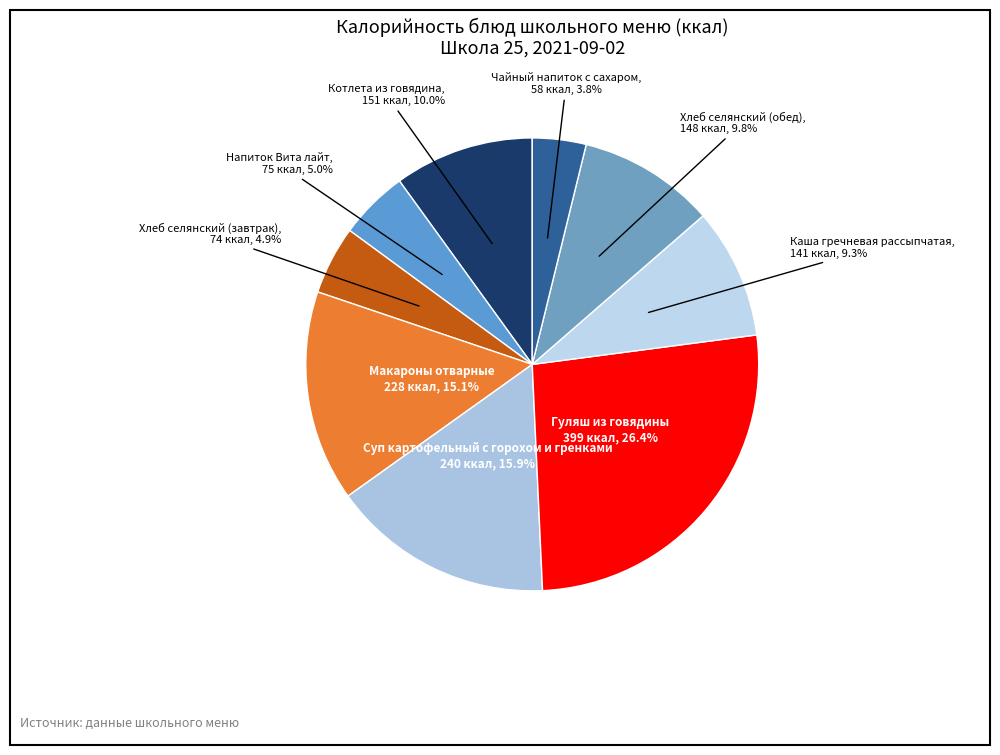

Approximately how many times larger is the value at Хлеб селянский (завтрак) compared to Чайный напиток с сахаром?

1.3